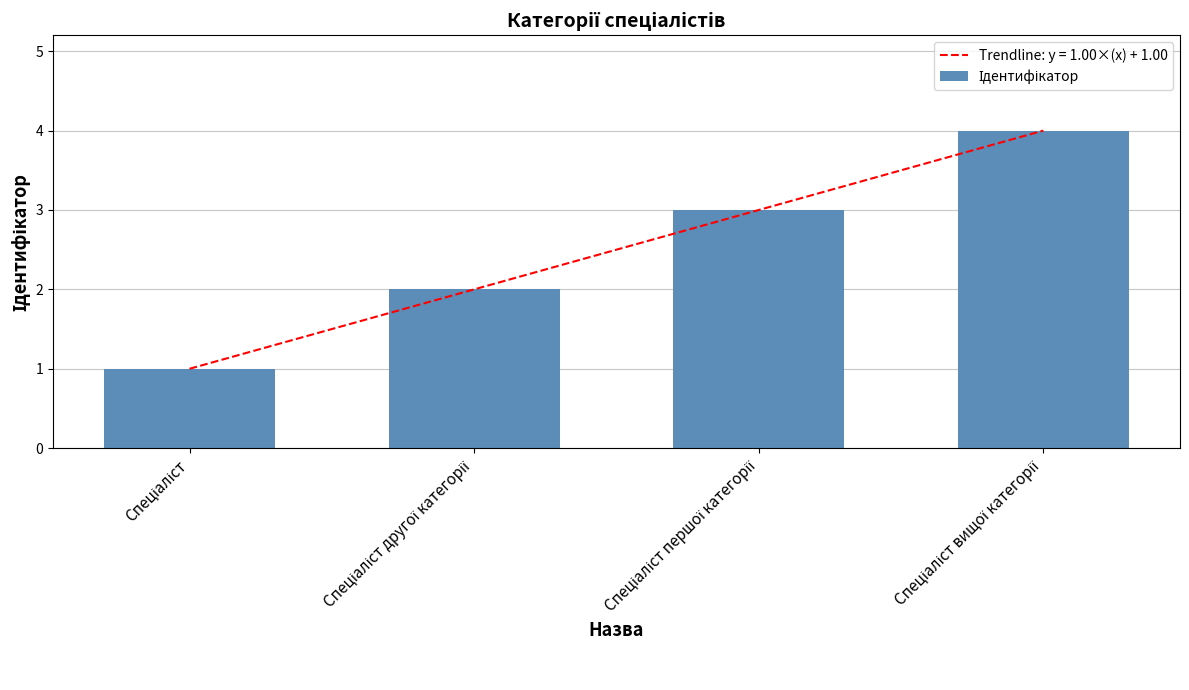

What is the greatest value displayed?

4